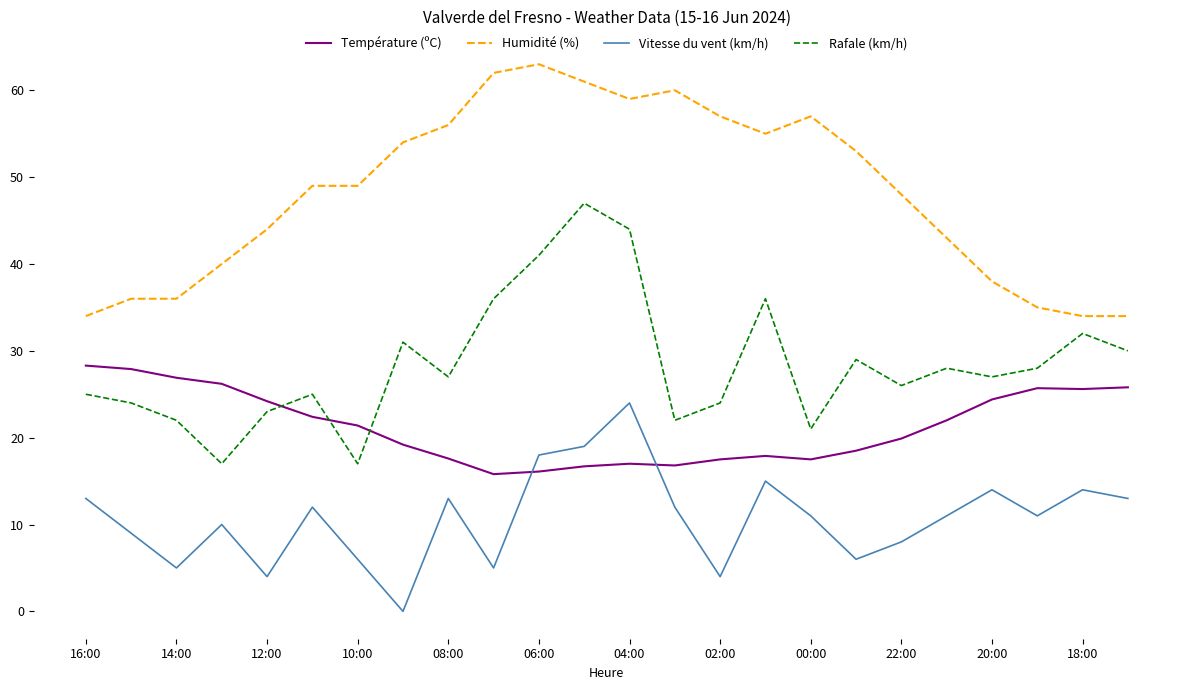

Which series has the largest total across all categories?

Humidité (%)